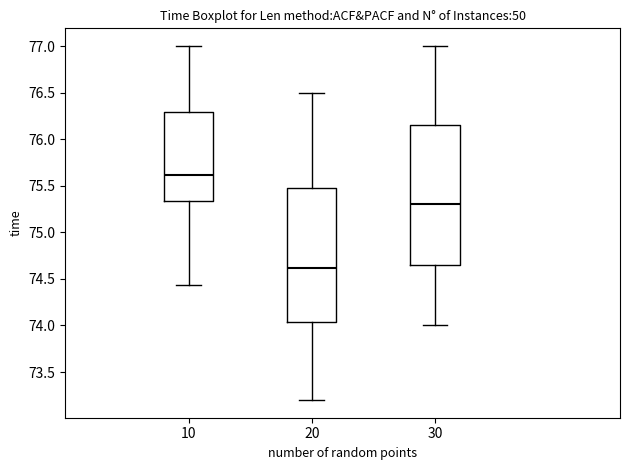

Reading left to right, read every box against the y-axis: the position of its median line, the range the box covers, and the ends of its whiskers. The values are not printed on the chart, so give them approximately, as read against the axis.

10: median 75.60, box 75.35 to 76.30, whiskers 74.45 to 77.00
20: median 74.60, box 74.05 to 75.50, whiskers 73.20 to 76.50
30: median 75.30, box 74.65 to 76.15, whiskers 74.00 to 77.00